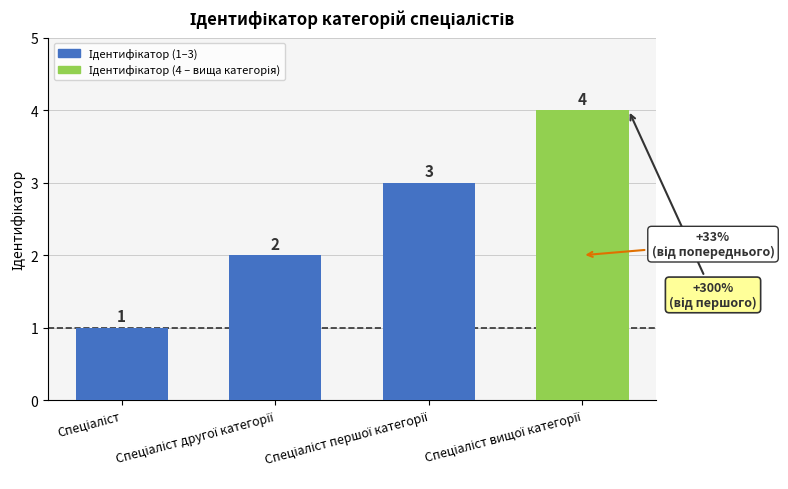

What is the smallest value displayed?

1